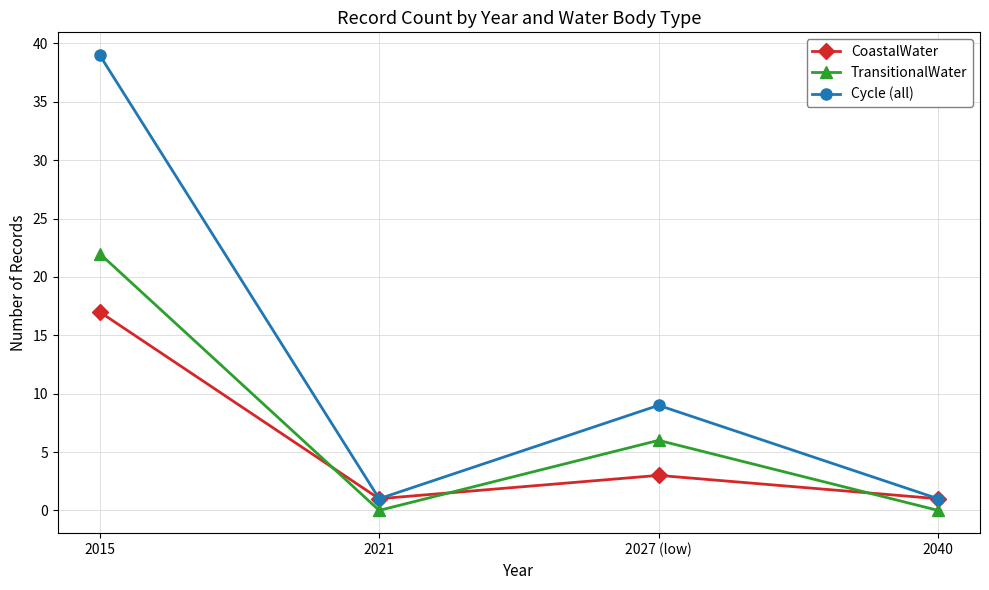

What position from the left is 2021?

2